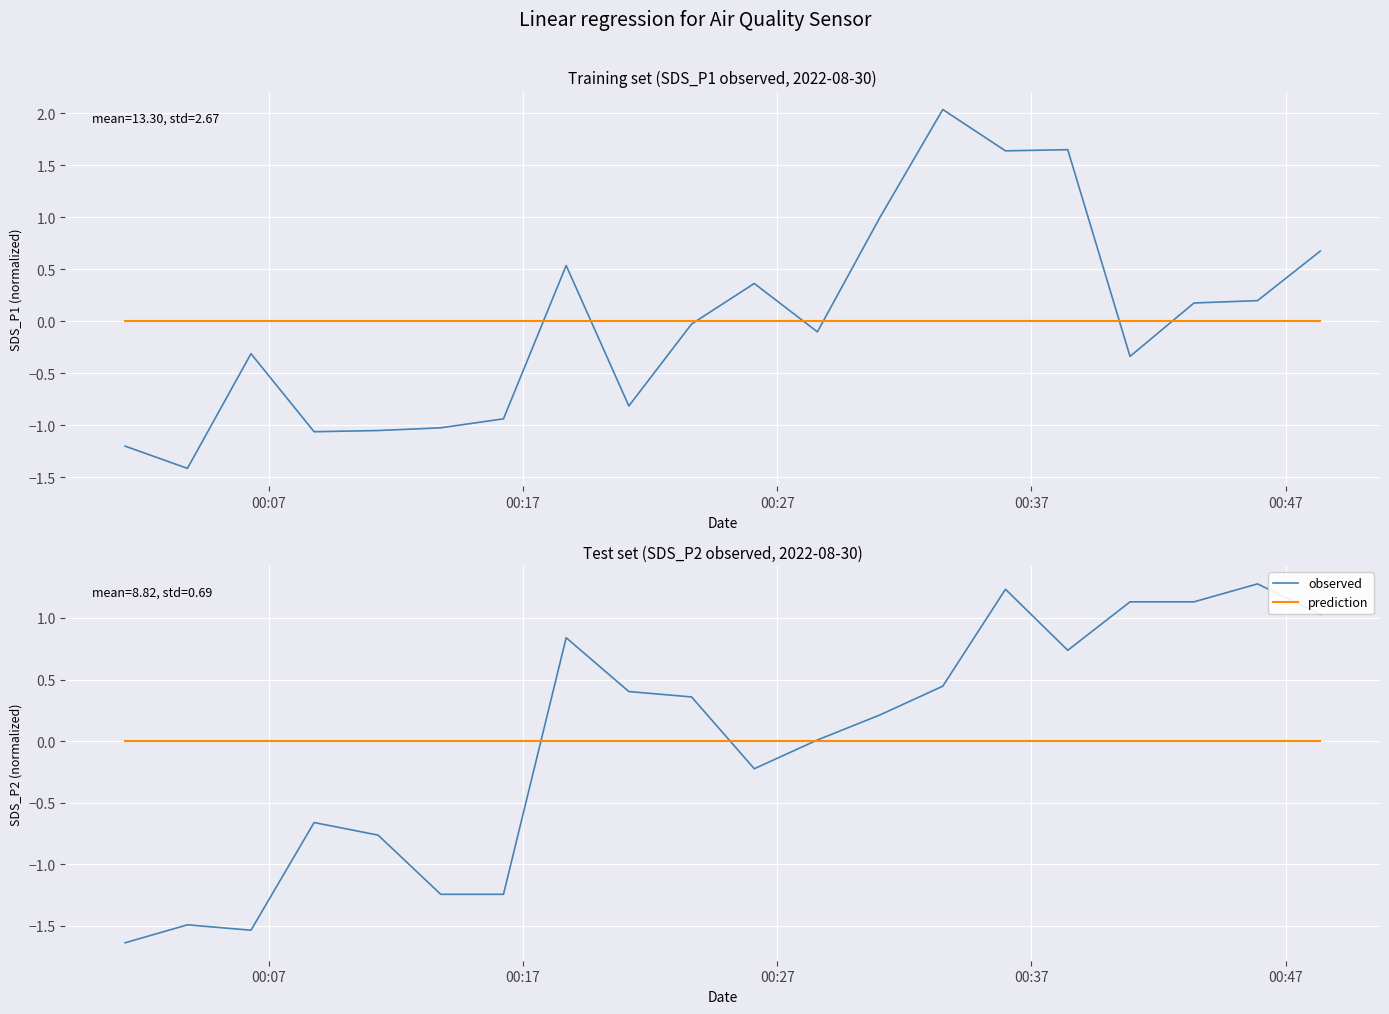

The value of SDS_P1 at 15 is 1.2. True or false?

False